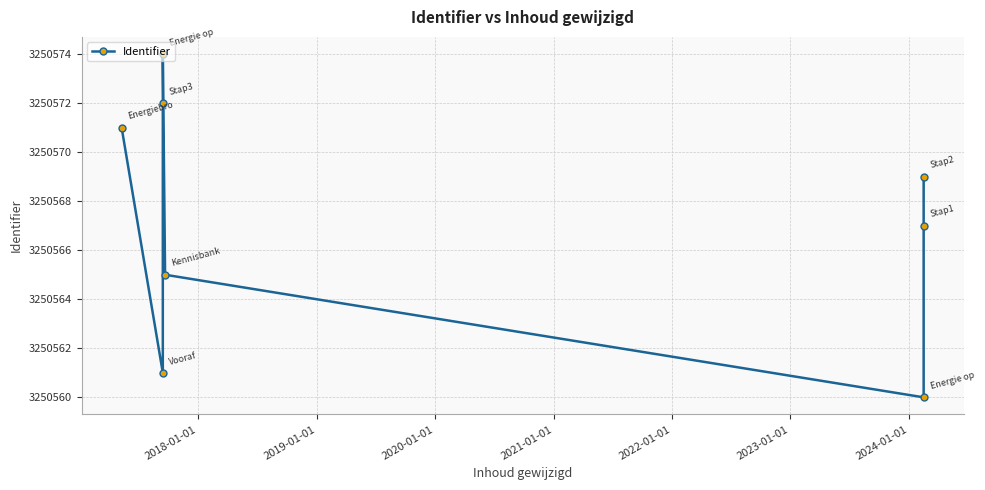

Does the chart have visible grid lines?

Yes